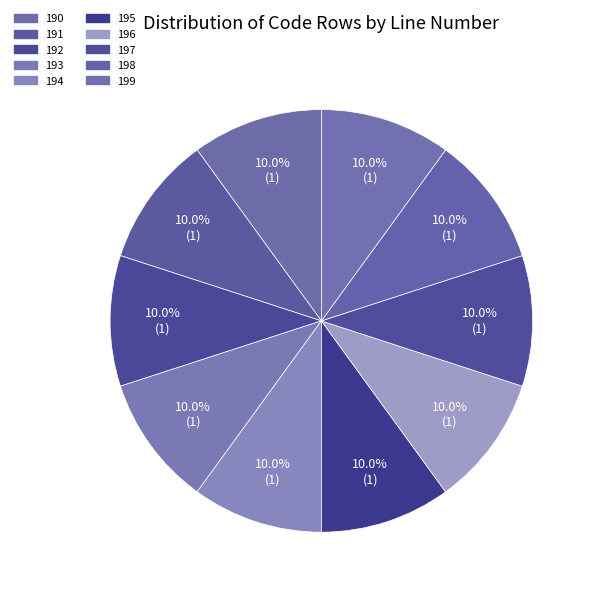

What percentage is the 198 slice, to the nearest percent?

10%